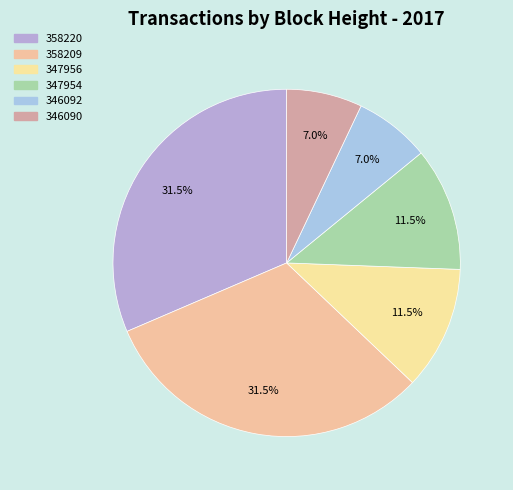

Count the number of slices in the pie.

6